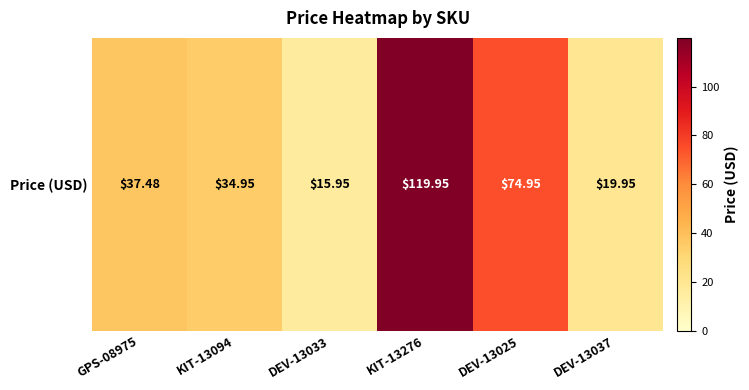

The value at KIT-13094 is 35.0. True or false?

True